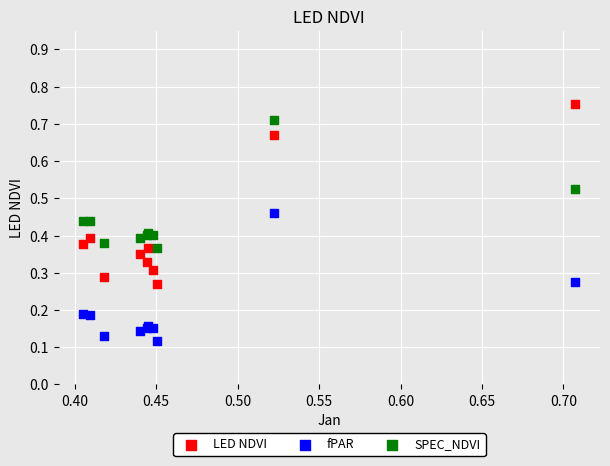

Which series has the widest spread of Y values?

LED NDVI